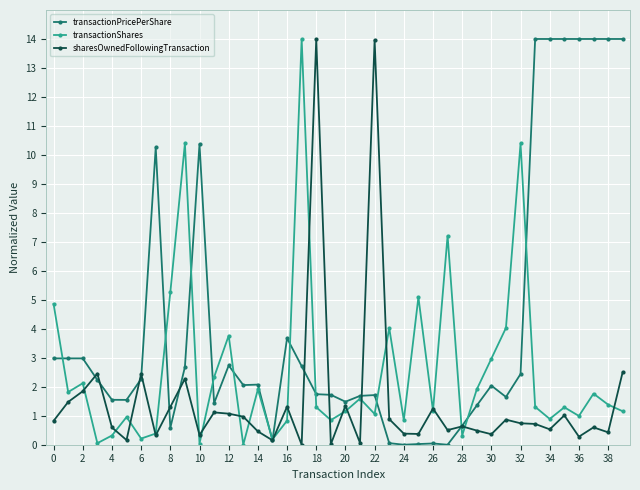

Which series ends up on top after the final intersection of transactionPricePerShare and transactionShares?

transactionPricePerShare